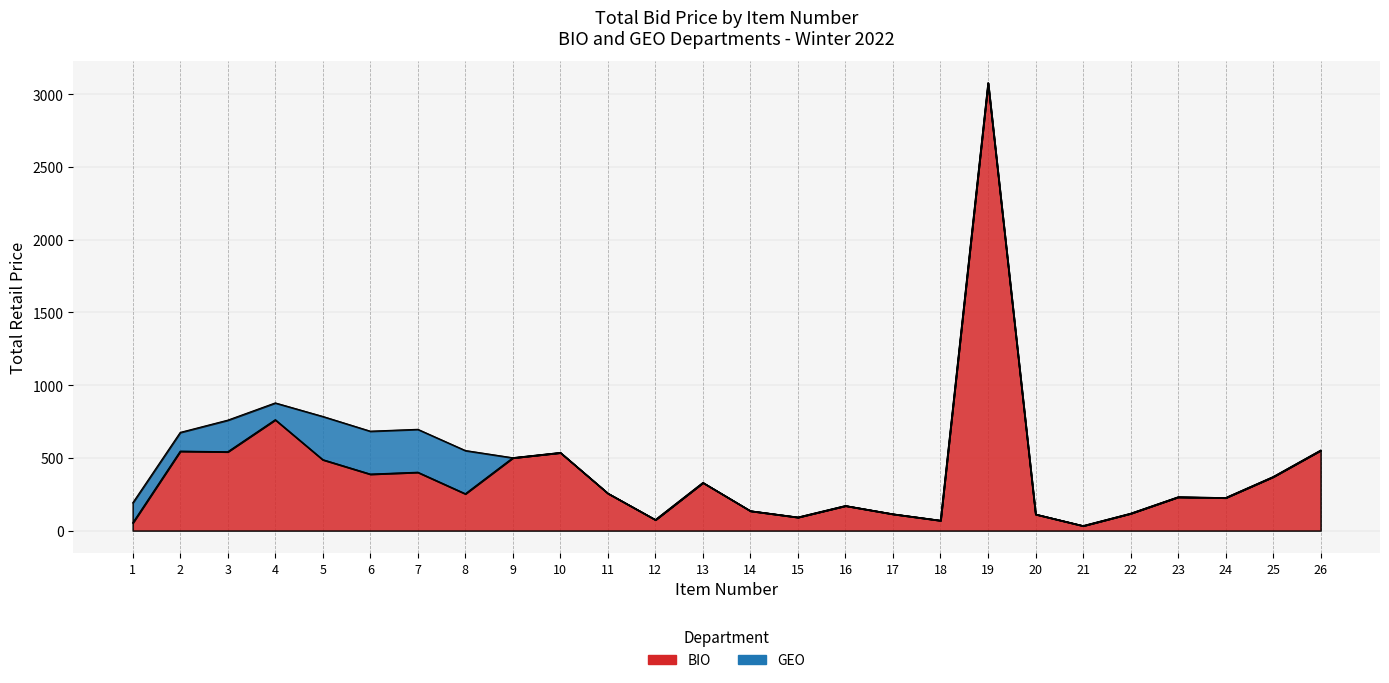

Rank the categories by value from highest to lowest.

19, 4, 26, 2, 3, 10, 9, 5, 7, 6, 25, 13, 11, 8, 23, 24, 16, 14, 22, 17, 20, 15, 12, 18, 1, 21